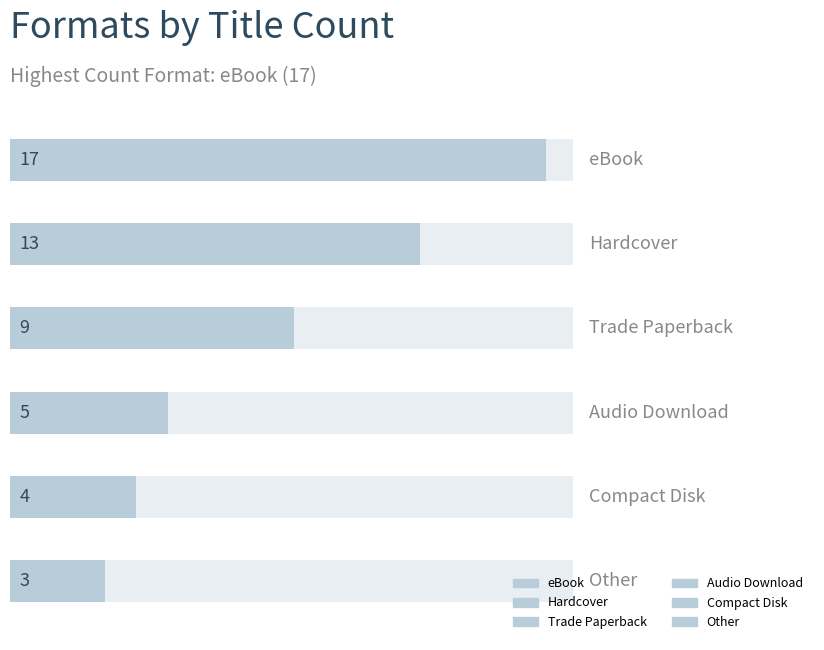

Which has a higher value, eBook or Other?

eBook